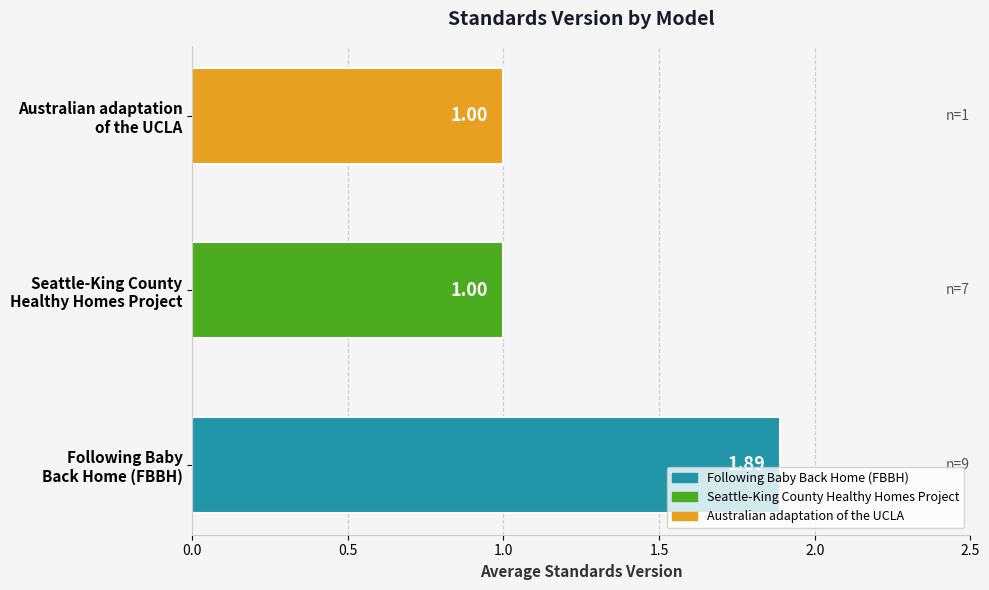

What is the difference between the maximum and minimum values?

0.9